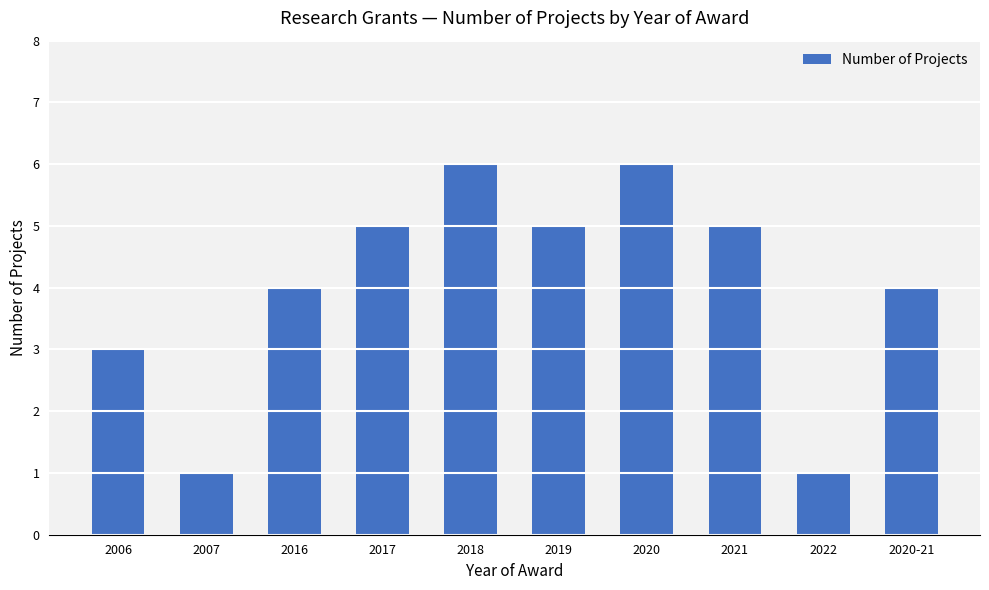

The chart shows a value of 1 at 2020-21. True or false?

False